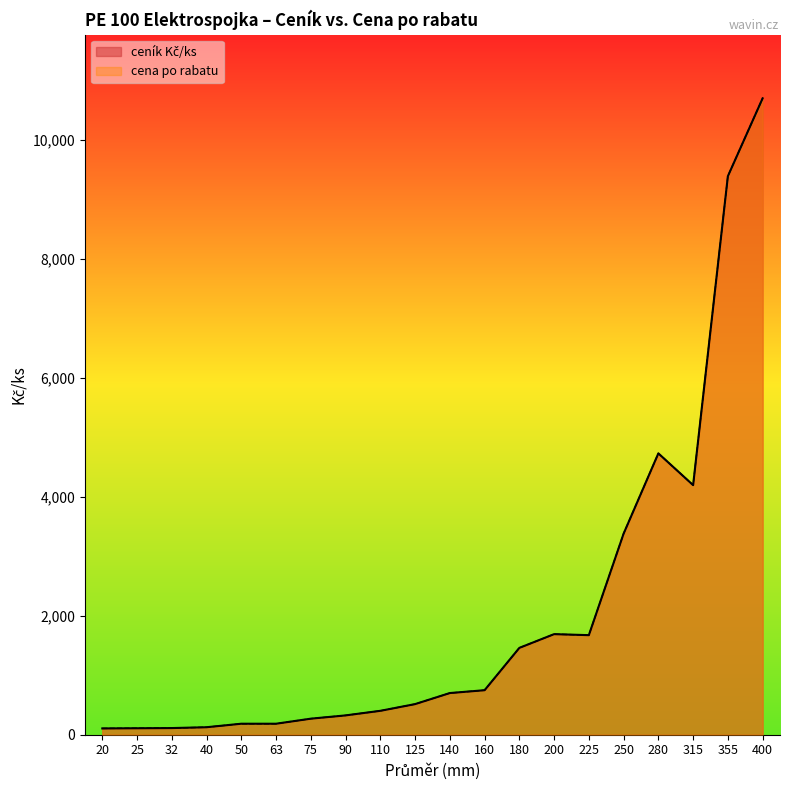

Where is cena po rabatu nearest to the value 5406?

280